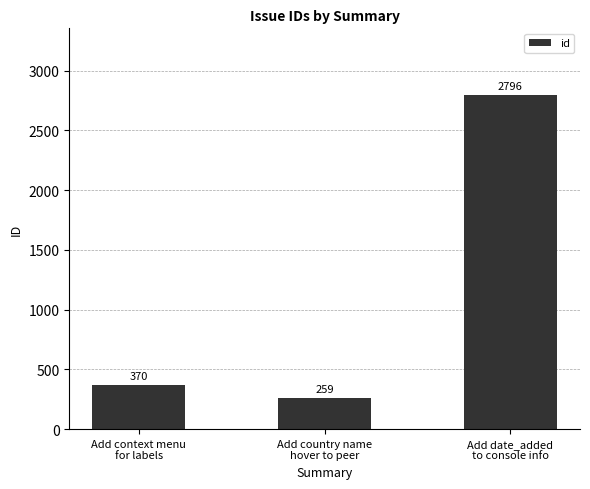

What is the change in value from Add context menu
for labels to Add country name
hover to peer?

-111